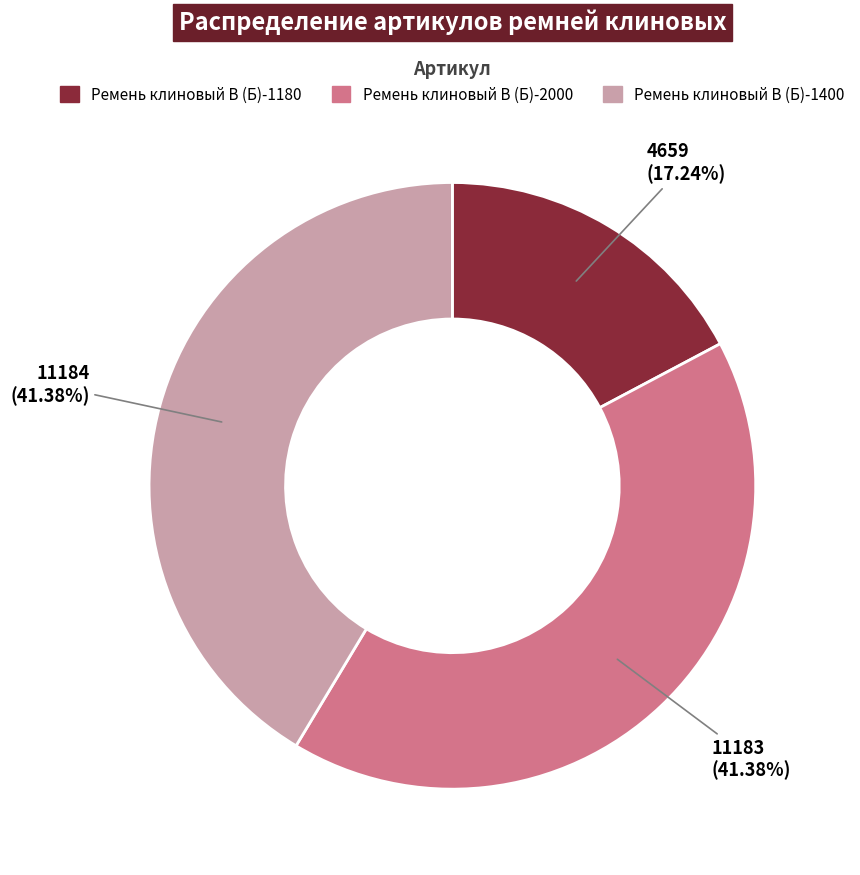

To the nearest percent, what is the difference between the Ремень клиновый В (Б)-1180 and Ремень клиновый В (Б)-2000 slice percentages?

24%